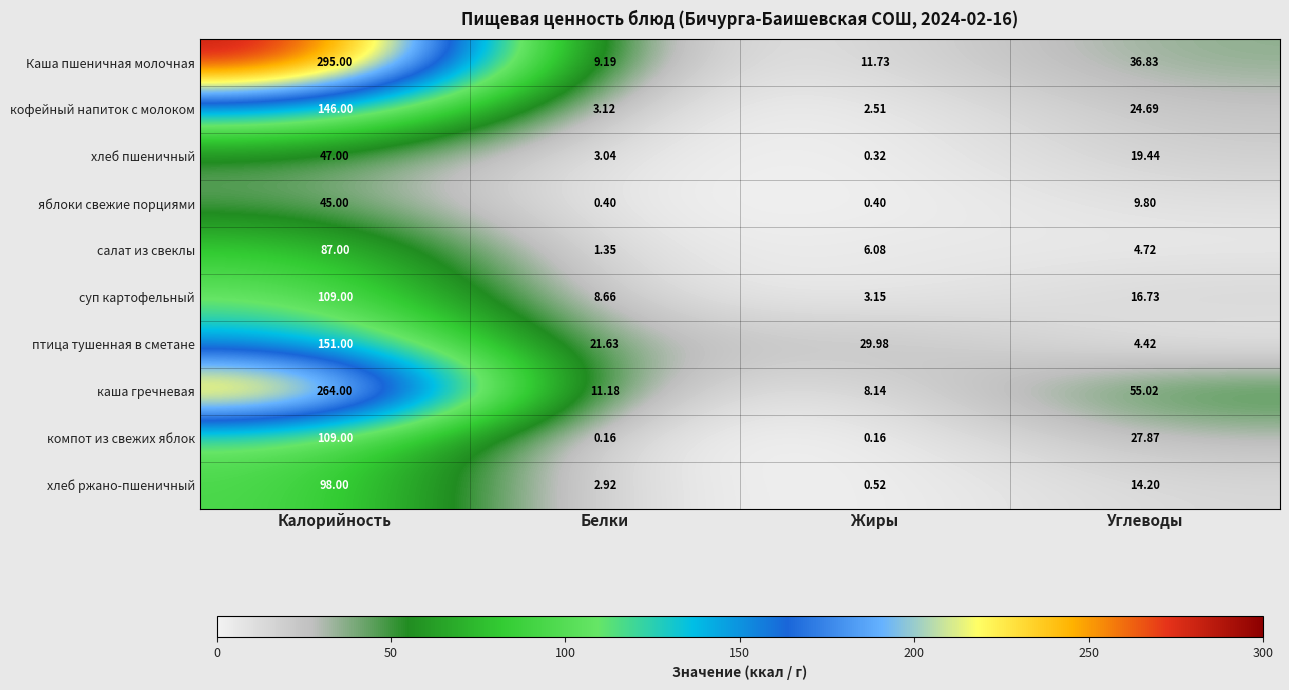

At which category does the chart reach its peak across all series?

Калорийность